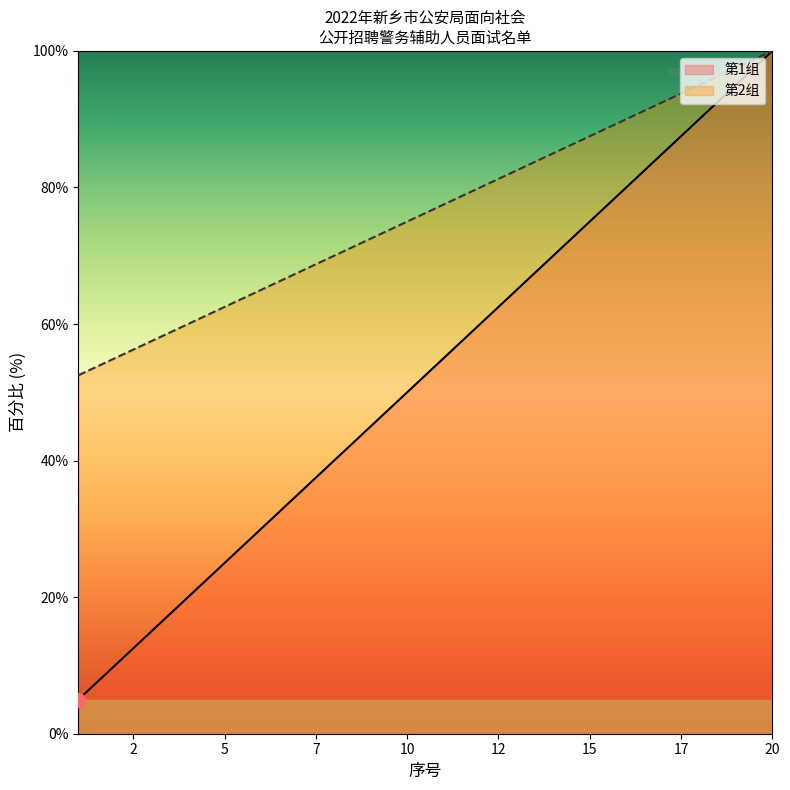

What is the value of the 第1组 point at the 7th from the left?

35.0